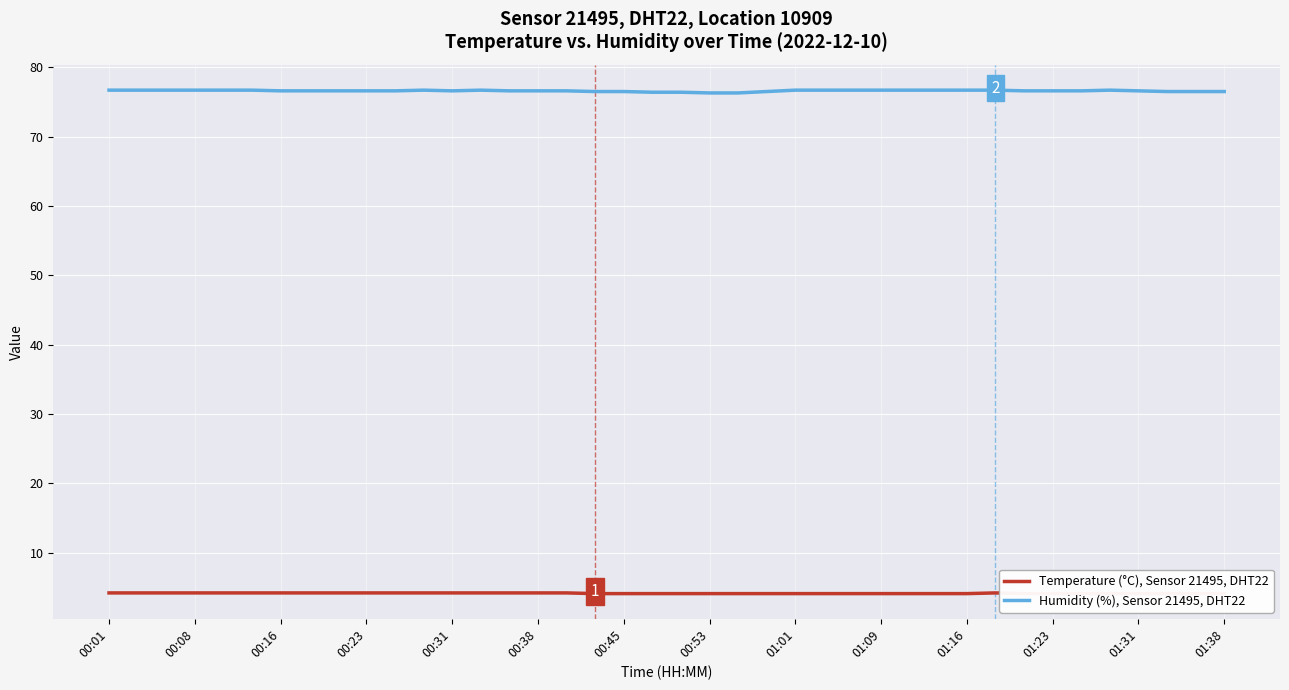

True or false: Humidity (%), Sensor 21495, DHT22 has a value of 76.5 at 00:45.

True